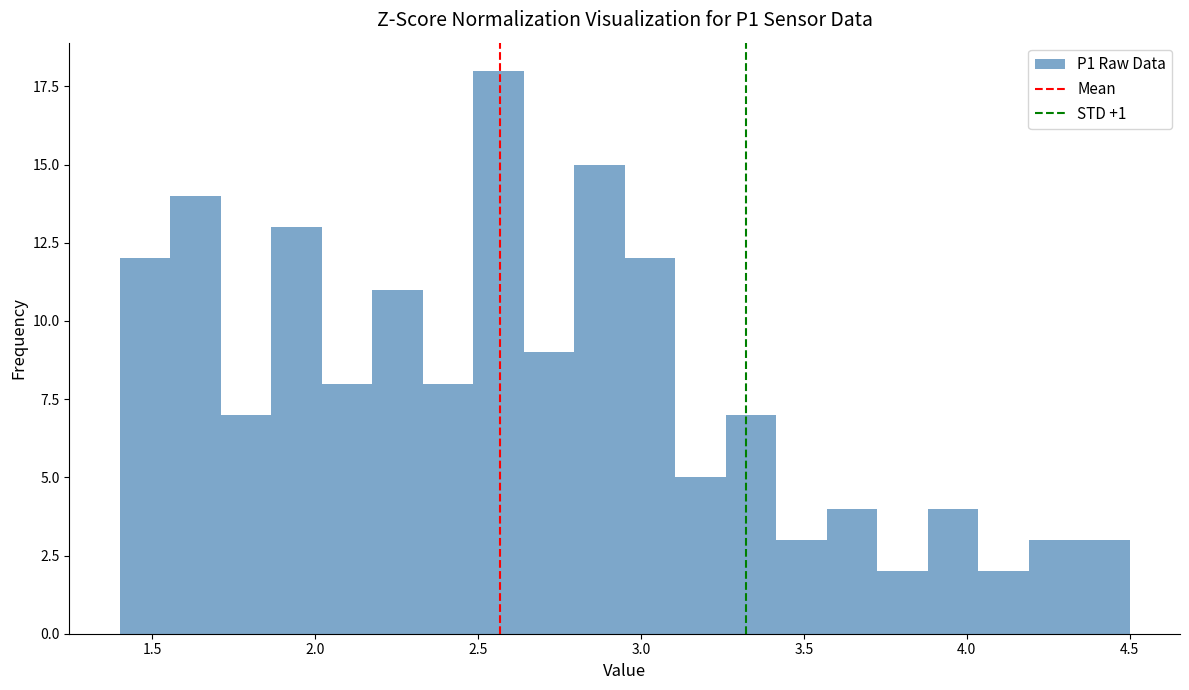

Read against the x-axis, roughly where is the centre of the tallest bar?

2.55